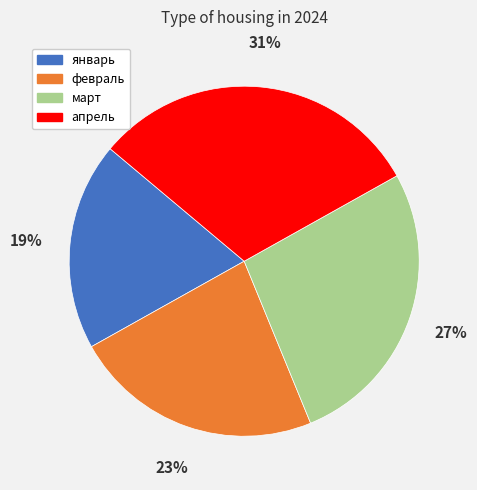

To the nearest percent, what is the average slice percentage?

25%